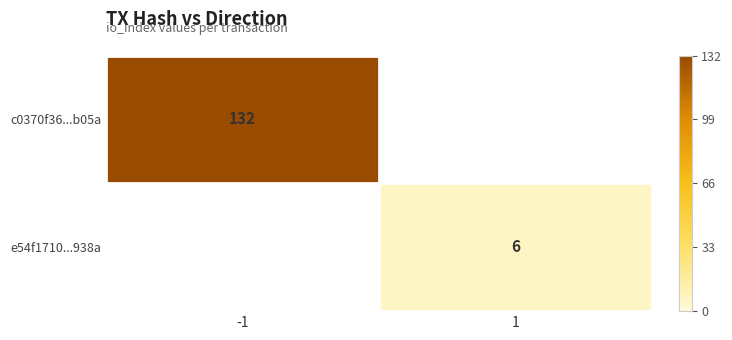

The c0370f36...b05a series shows 132 at -1. True or false?

True